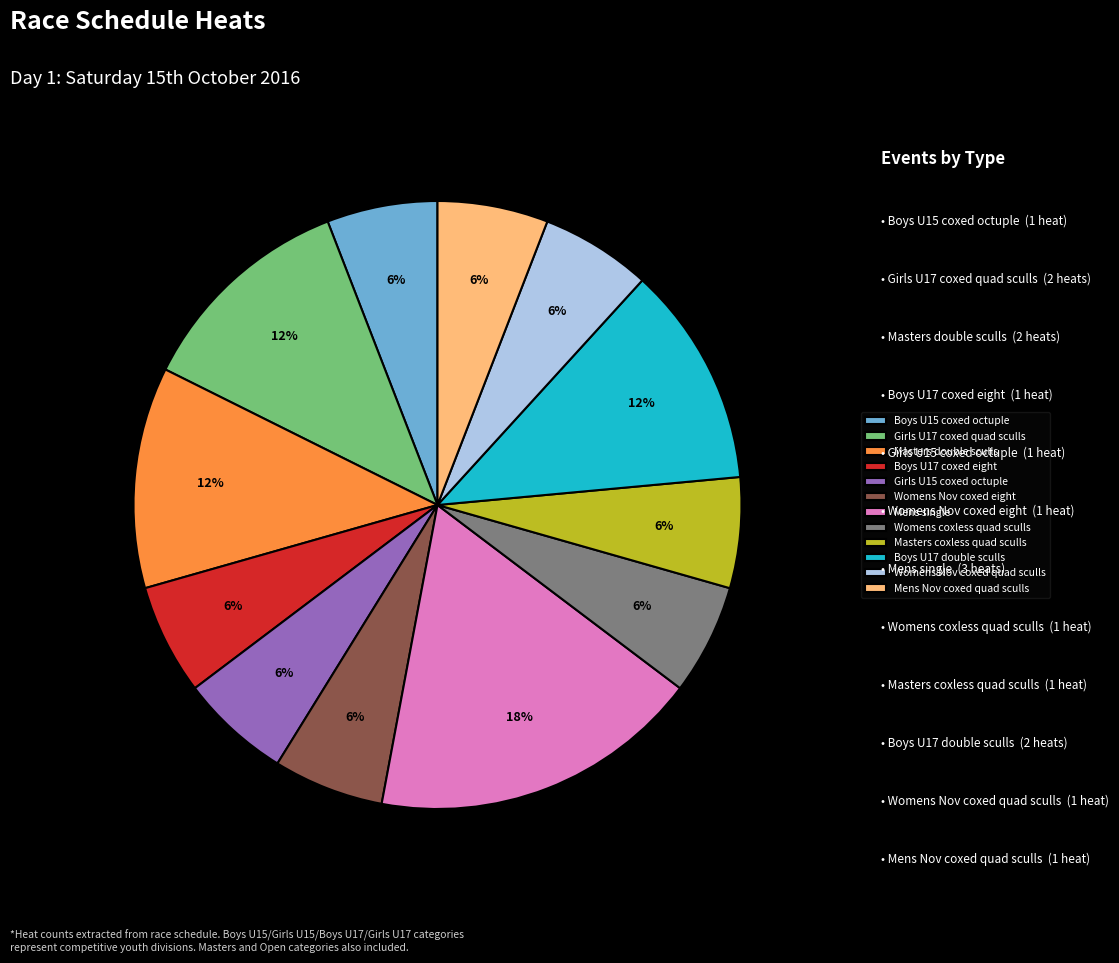

Which category has the biggest portion of the pie?

Mens single